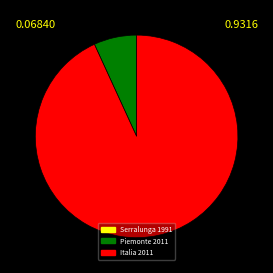

Count the number of slices in the pie.

5